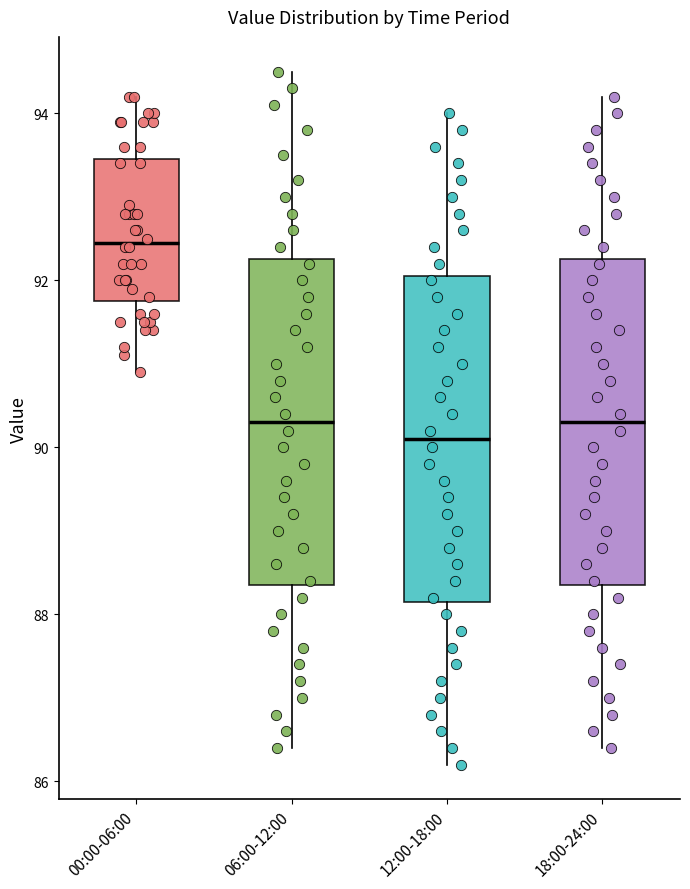

Reading left to right, read every box against the y-axis: the position of its median line, the range the box covers, and the ends of its whiskers. The values are not printed on the chart, so give them approximately, as read against the axis.

00:00-06:00: median 92.4, box 91.8 to 93.4, whiskers 91.0 to 94.2
06:00-12:00: median 90.4, box 88.4 to 92.2, whiskers 86.4 to 94.6
12:00-18:00: median 90.2, box 88.2 to 92.0, whiskers 86.2 to 94.0
18:00-24:00: median 90.4, box 88.4 to 92.2, whiskers 86.4 to 94.2